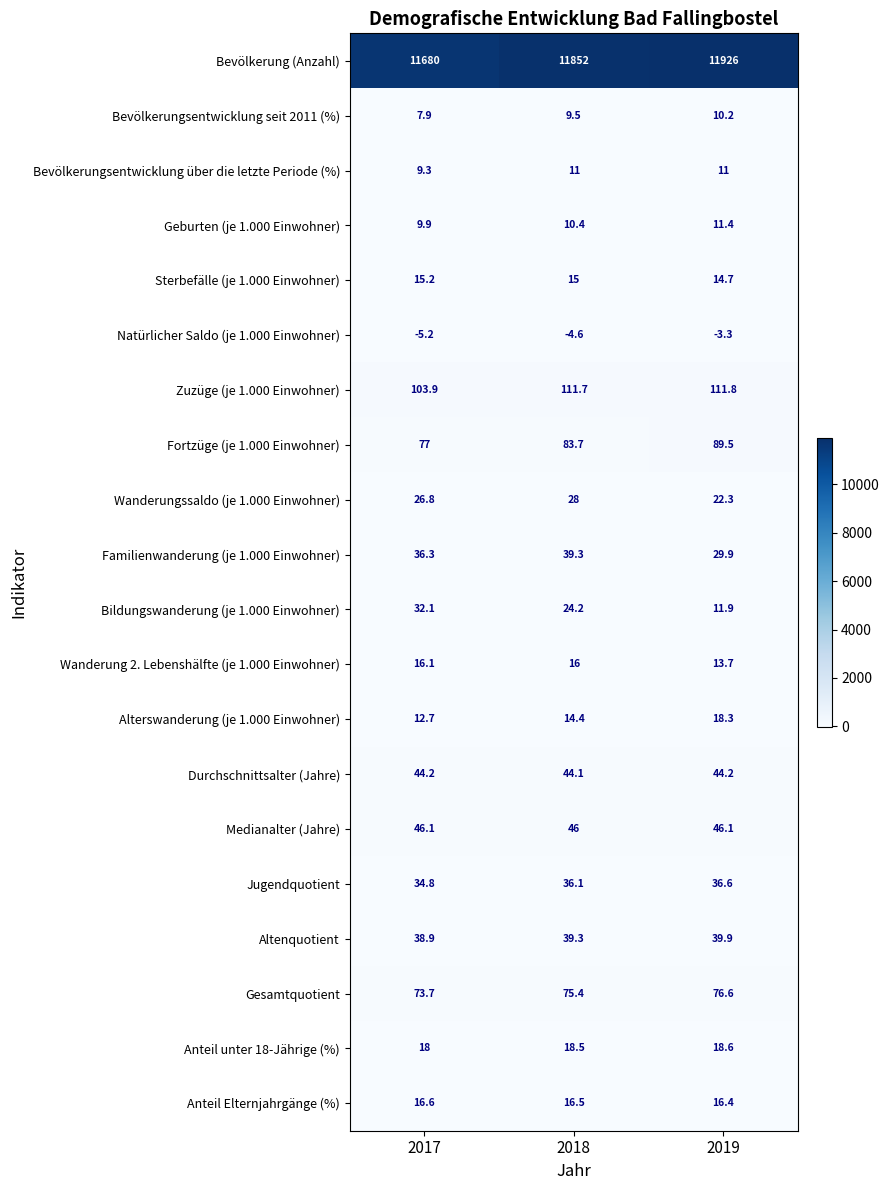

True or false: Bevölkerungsentwicklung seit 2011 (%) has a value of 4.6 at 2019.

False